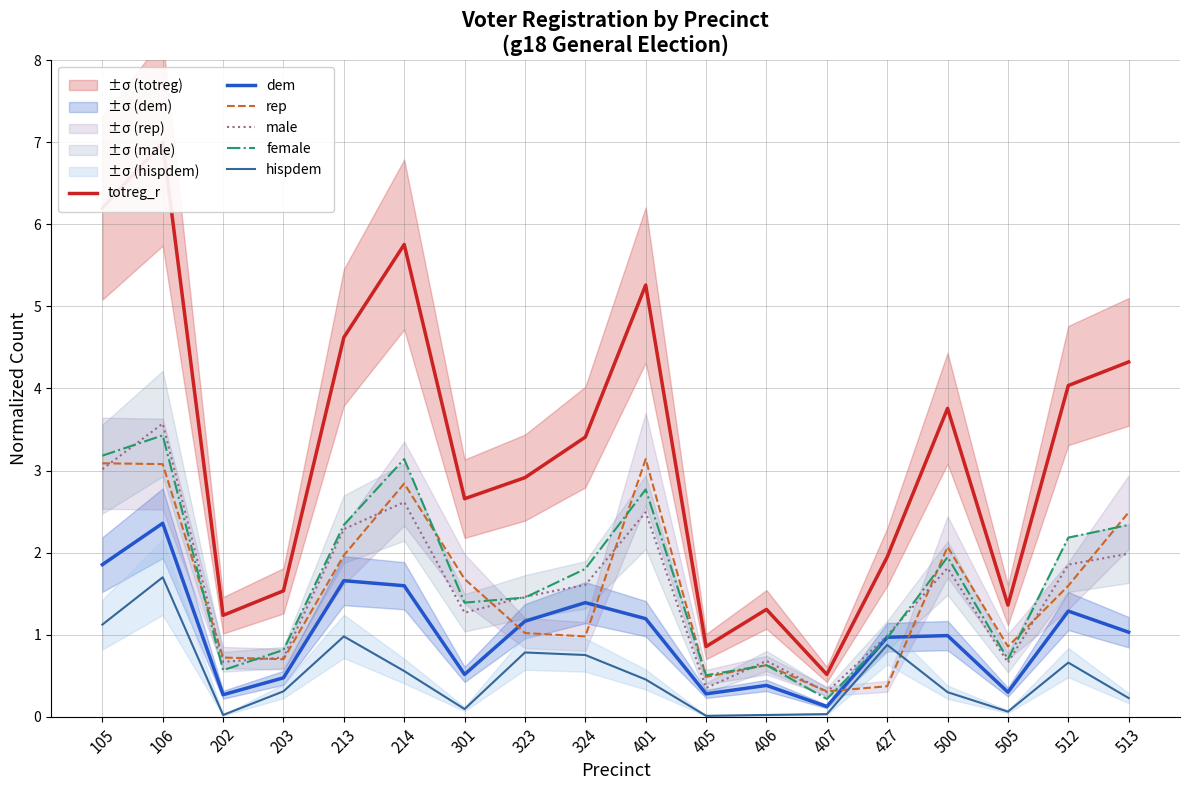

At which category is the sum across all series the highest?

106